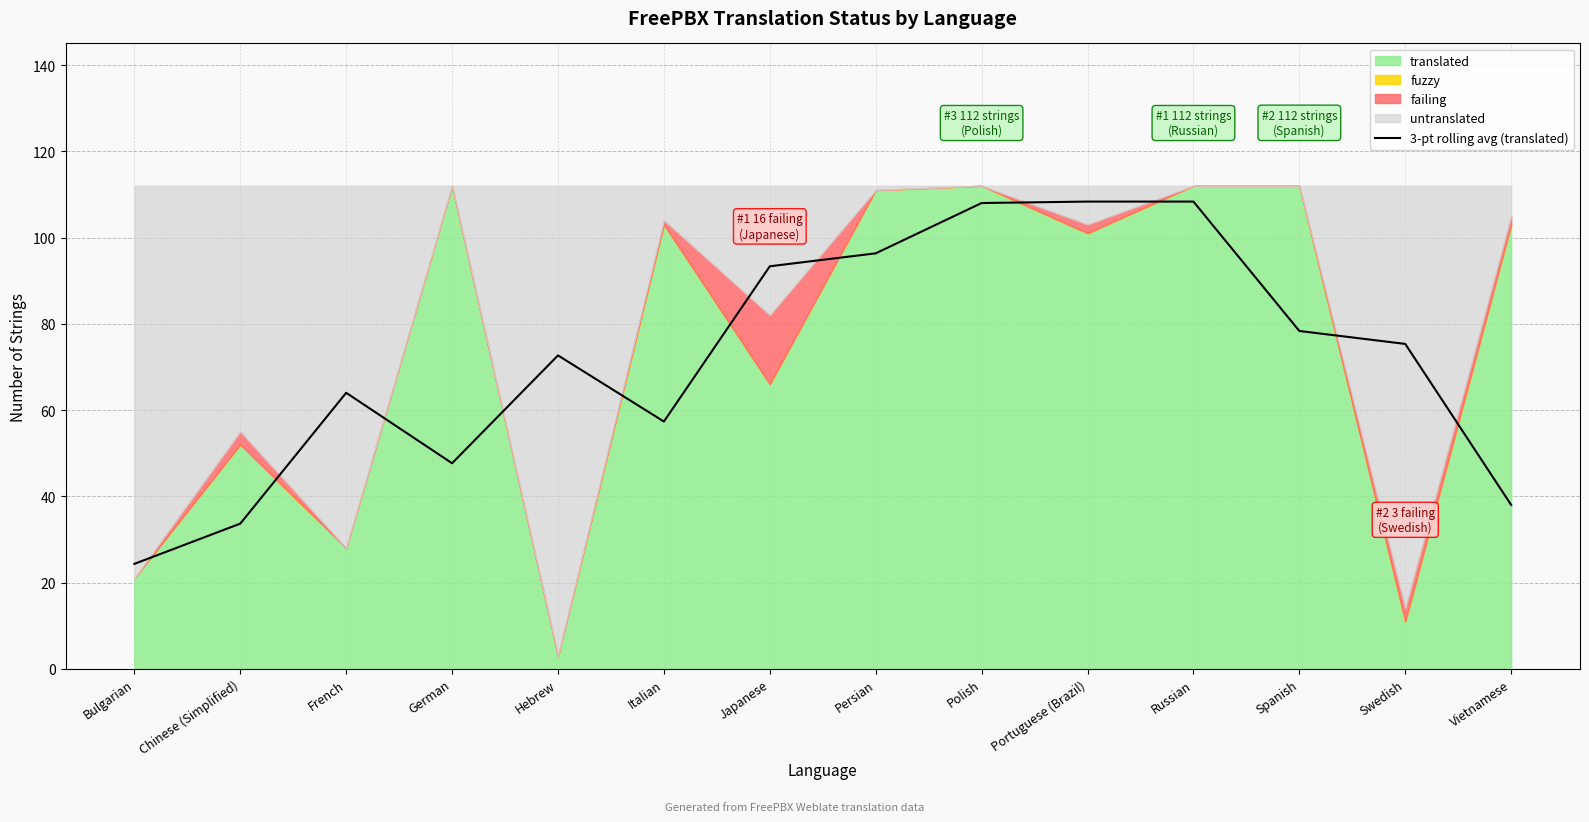

List the labels in order of value, largest first.

Portuguese (Brazil), Russian, Polish, Persian, Japanese, Spanish, Swedish, Hebrew, French, Italian, German, Vietnamese, Chinese (Simplified), Bulgarian